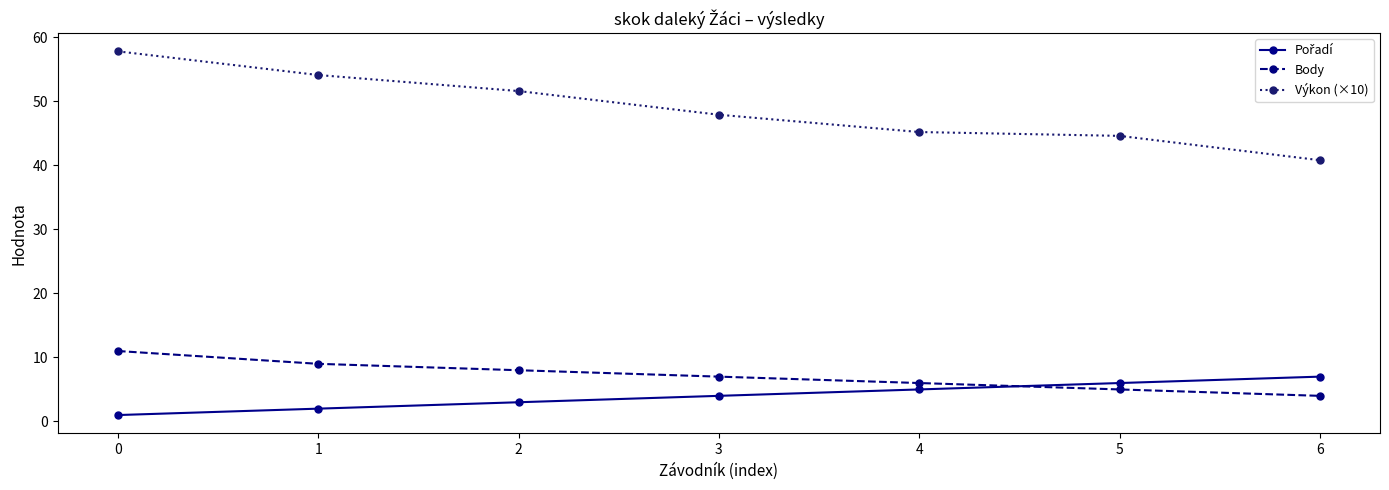

List the labels in order of Body value, smallest first.

6, 5, 4, 3, 2, 1, 0